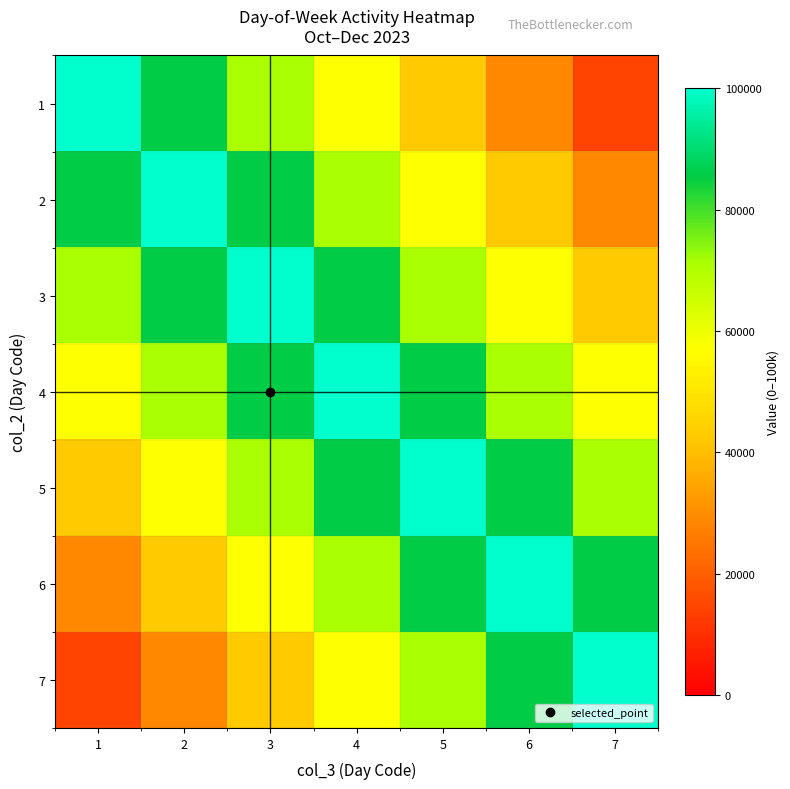

Count the number of categories in the chart.

7